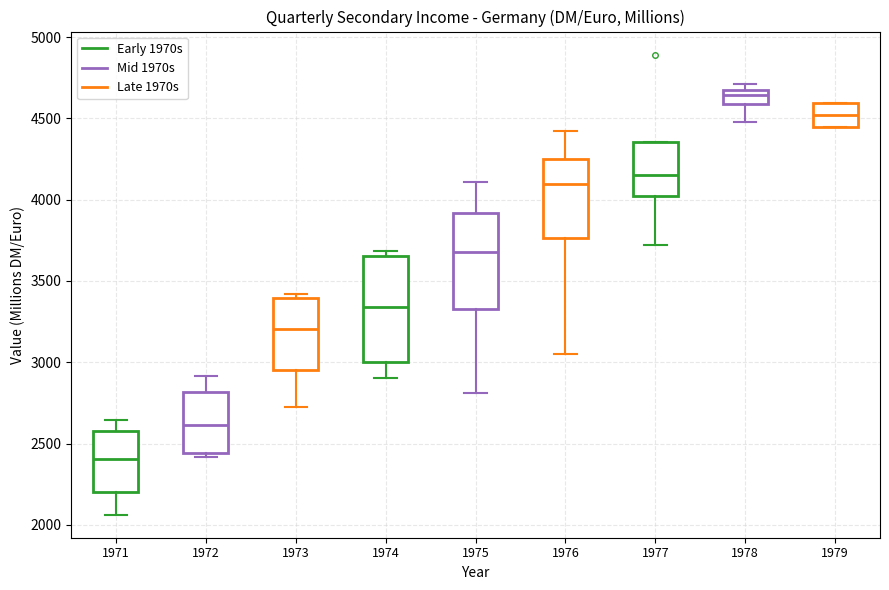

Where does the lower whisker of the box at x = 1975 end on the y-axis? The values are not printed on the chart, so give them approximately, as read against the axis.

2800